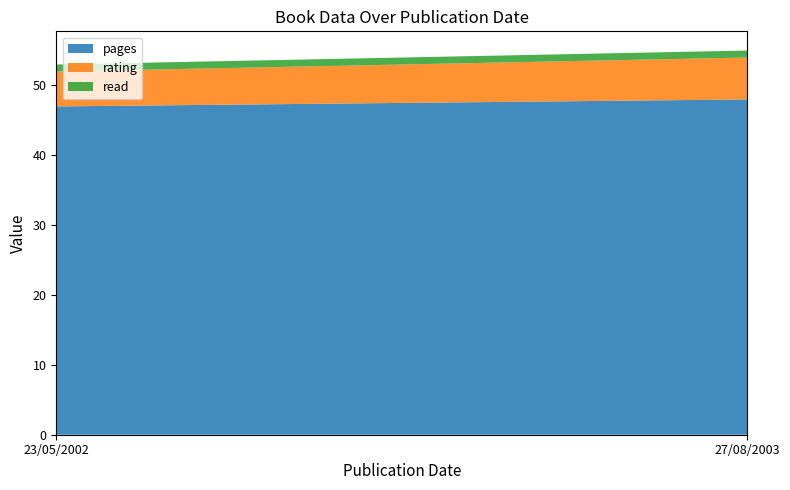

Reading left to right, extract all data points from this chart.

pages: 23/05/2002=47	27/08/2003=48
rating: 23/05/2002=5	27/08/2003=6
read: 23/05/2002=1	27/08/2003=1